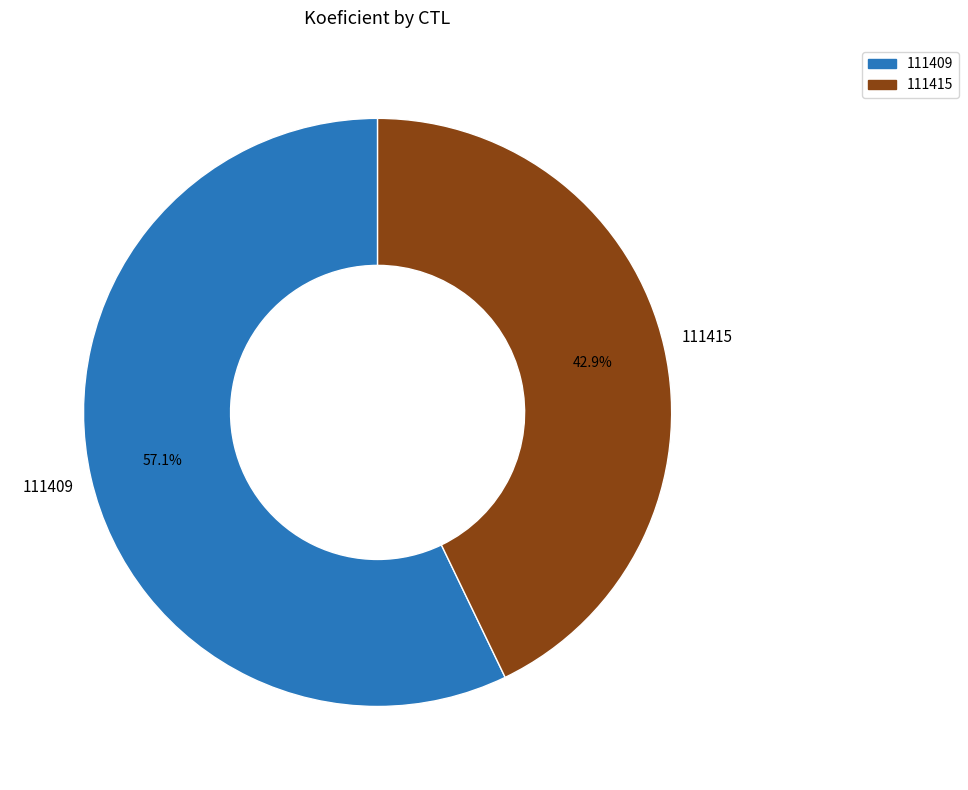

To the nearest percent, what is the average slice percentage?

50%